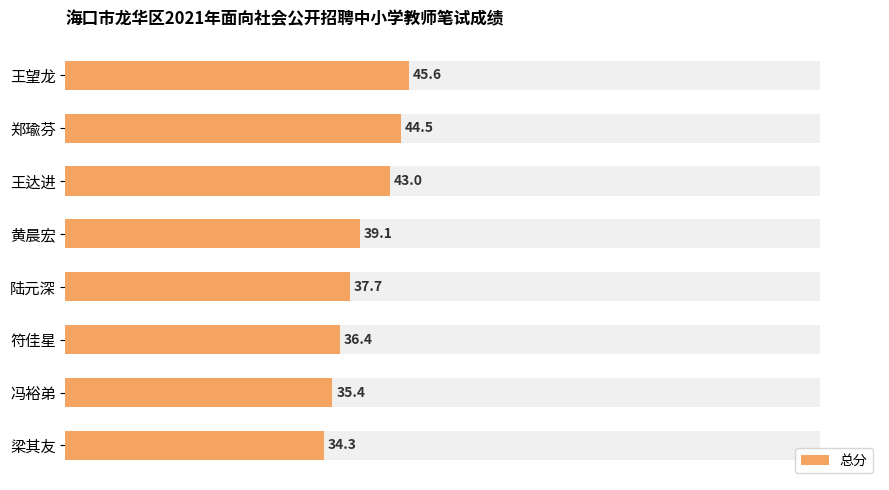

What is the difference between the maximum and minimum values?

11.3